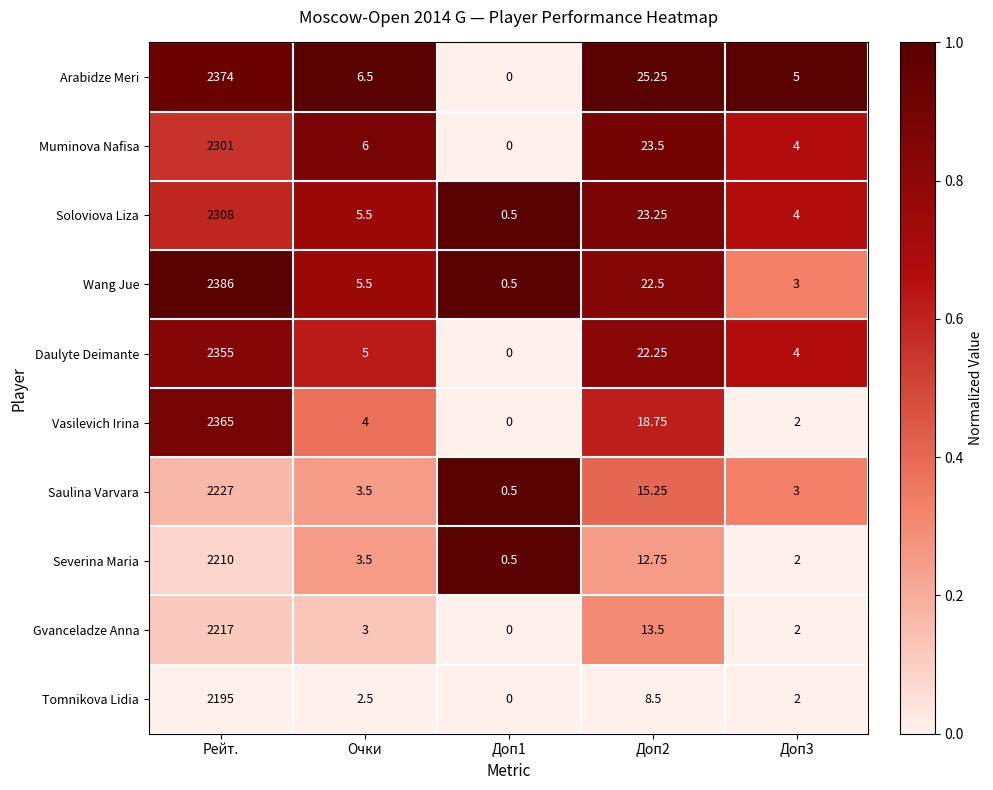

Is the value of Tomnikova Lidia at Доп1 greater than the value of Severina Maria at Очки?

No